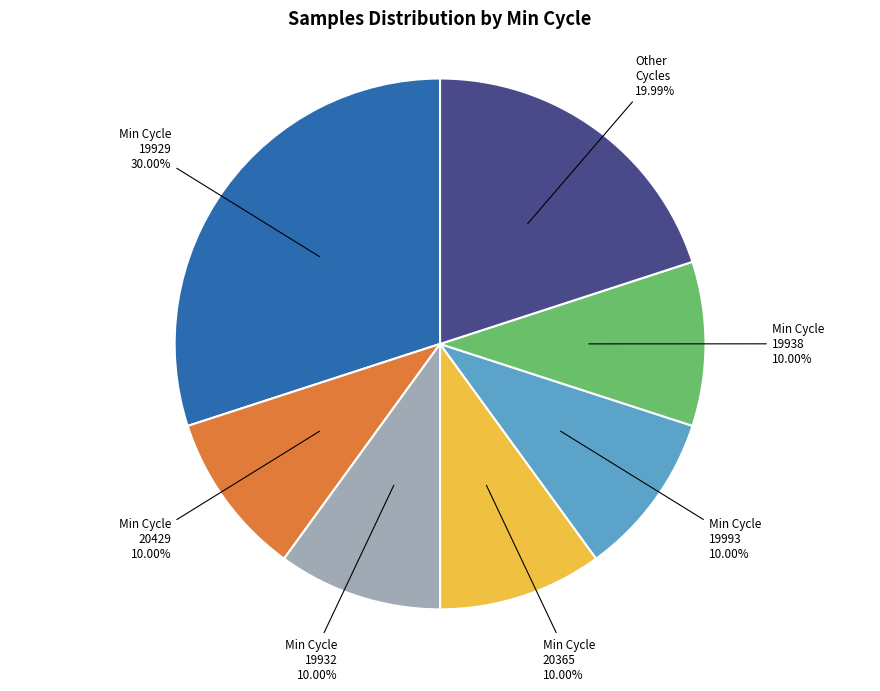

Does Other Cycles 19.99% account for over 50% of the chart?

No